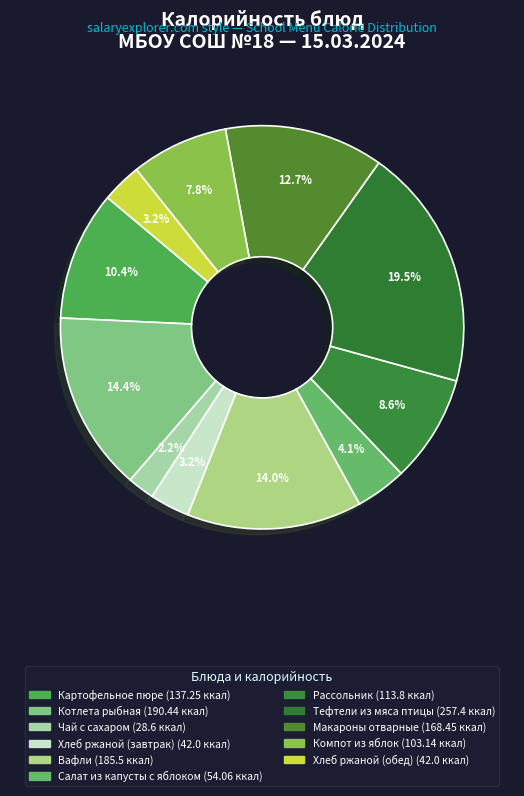

Combined, what portion of the pie is Хлеб ржаной (завтрак) and Хлеб ржаной (обед)?

6.4%